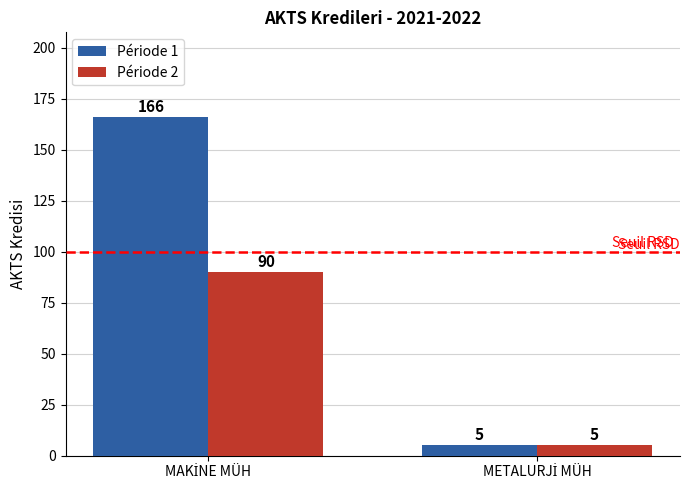

Which series has the widest spread of values?

Période 1